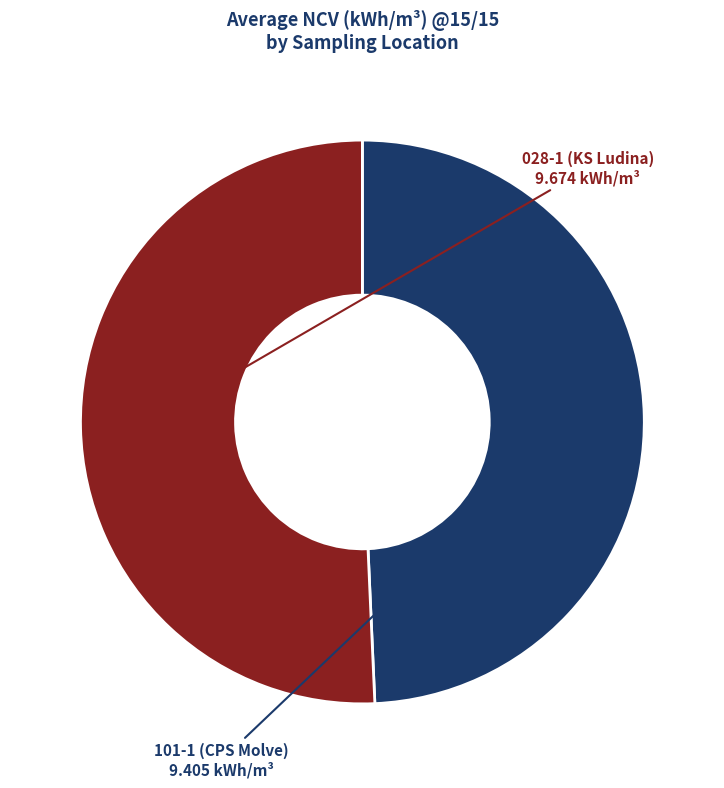

How many slices are in this pie chart?

2